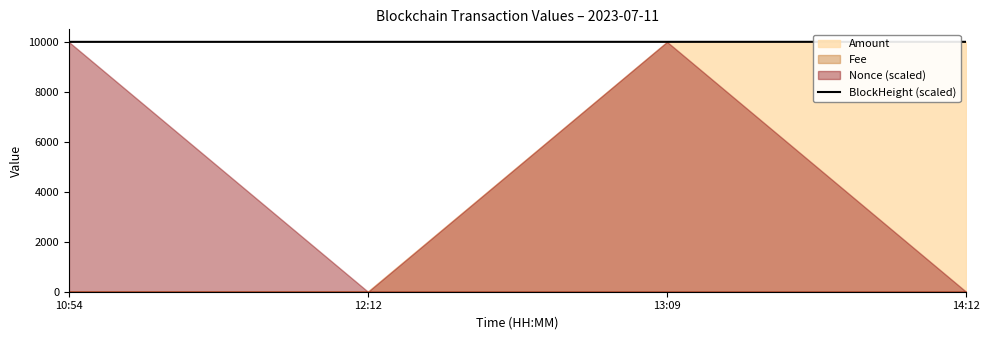

How many values exceed 9991?

2